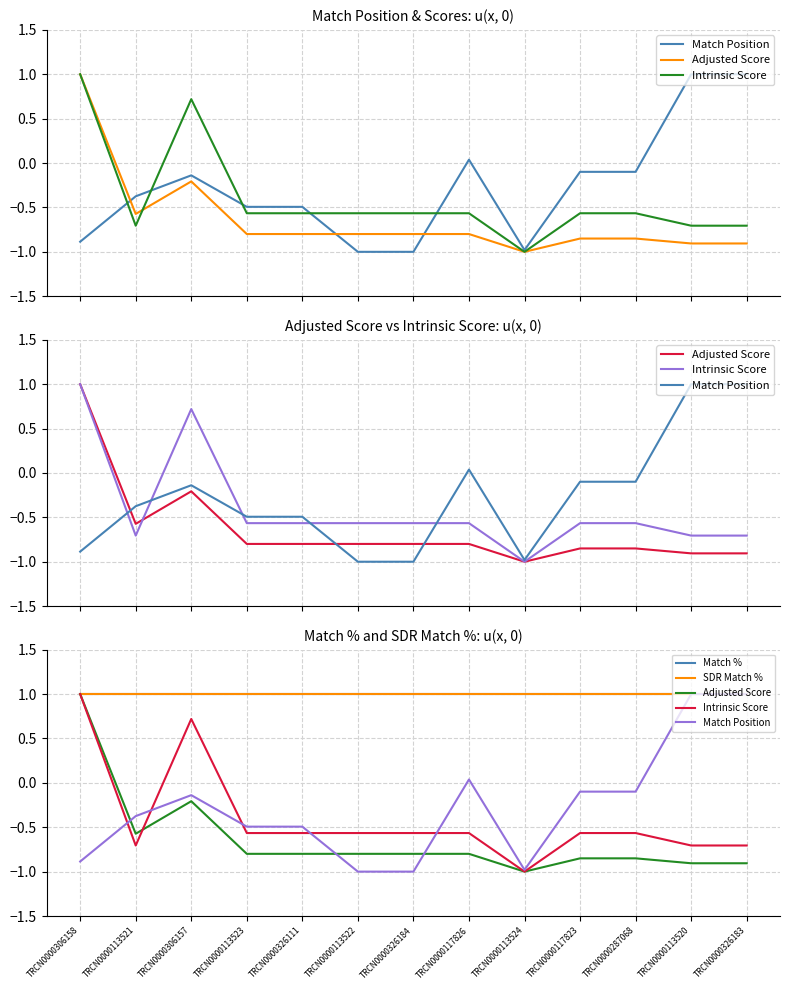

At which label is Match Position closest to 0?

TRCN0000117826